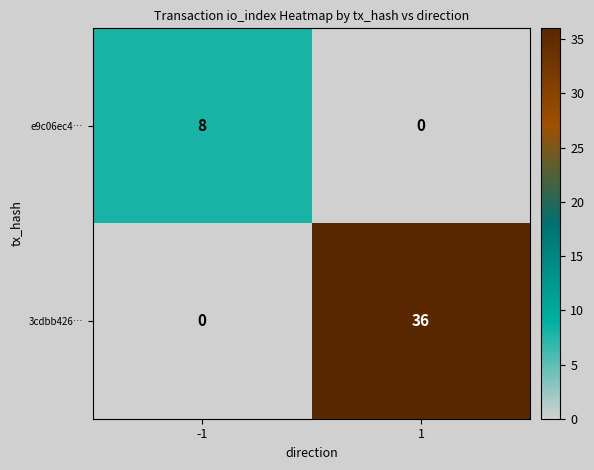

What is the difference between the highest and lowest values at -1?

8